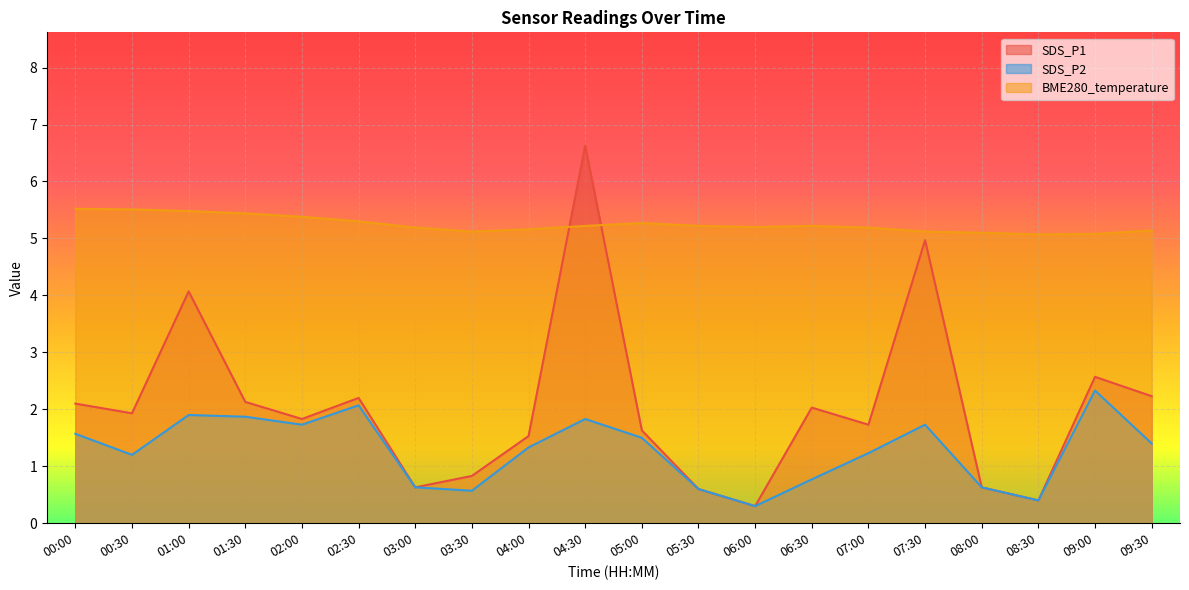

What position from the left is 01:00?

3